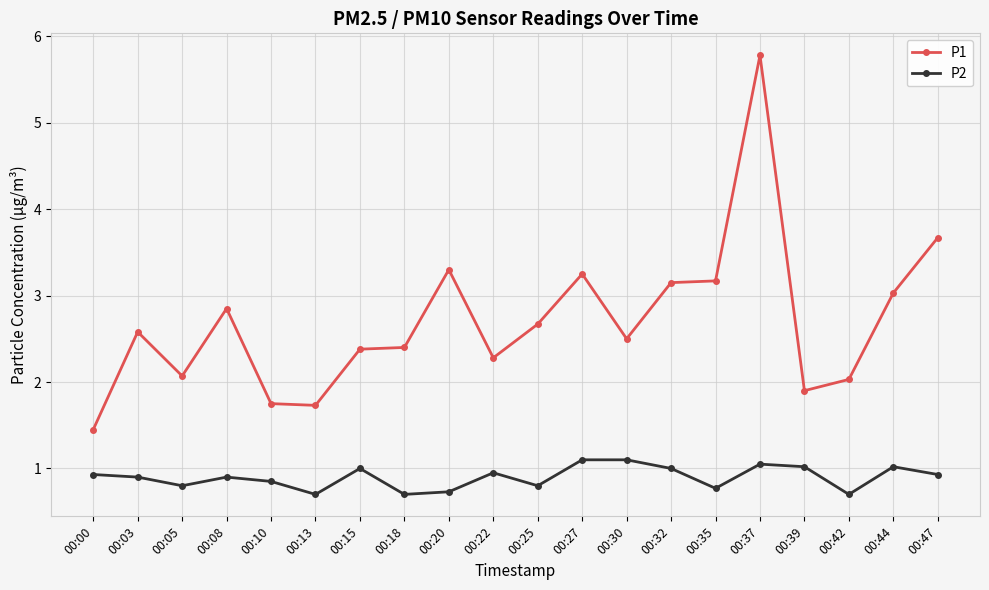

How many values in the P1 series exceed 2?

16